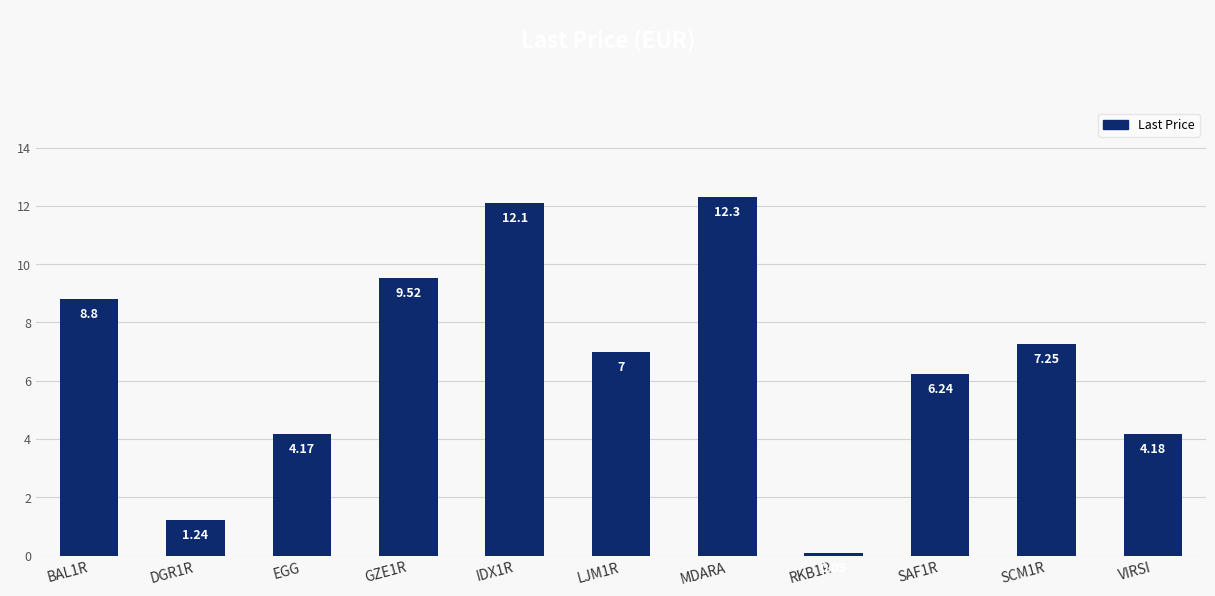

Where does the data first go above 7?

BAL1R